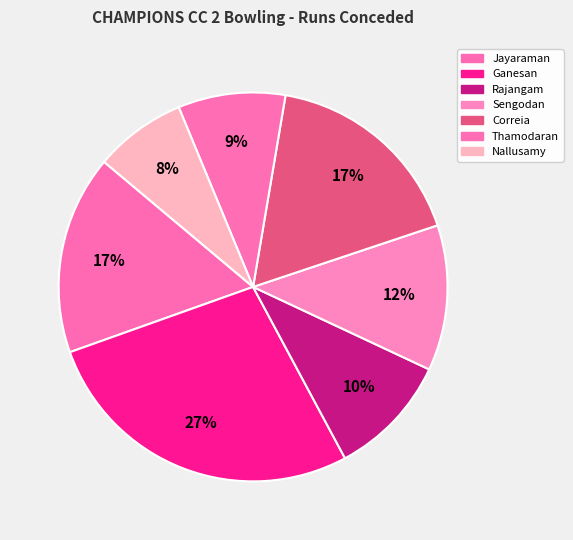

How many segments does this pie chart have?

7